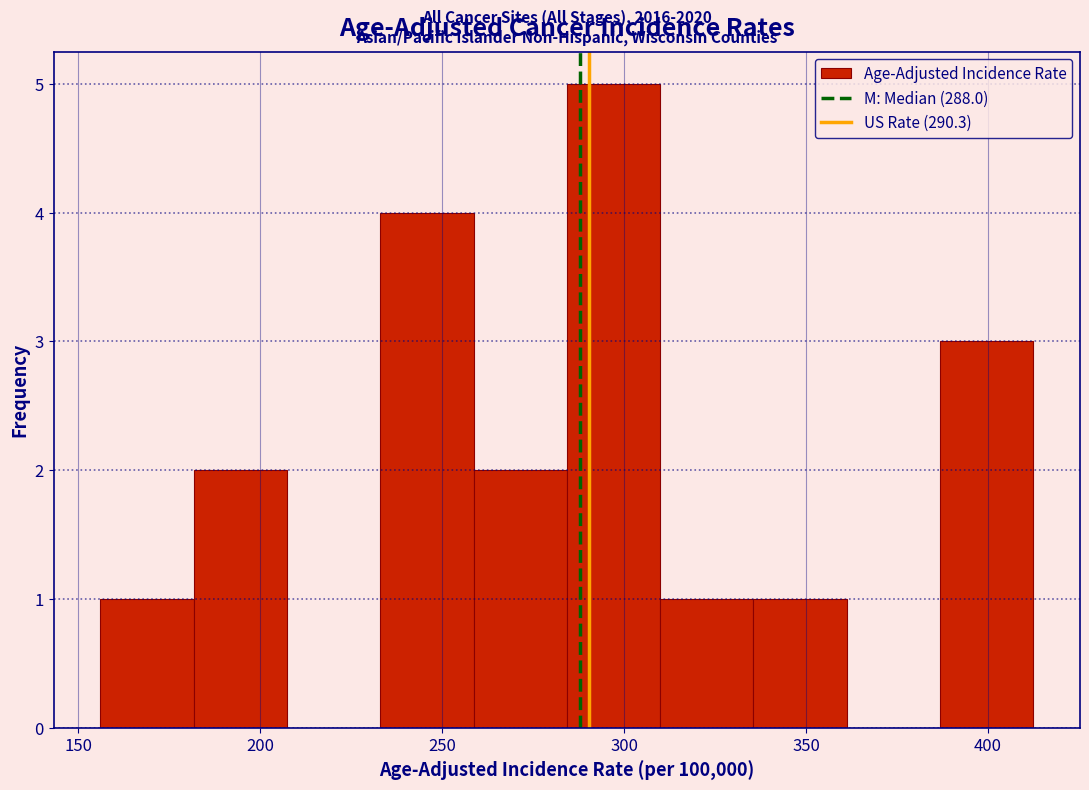

Which range on the x-axis has the tallest bar?

285 to 310